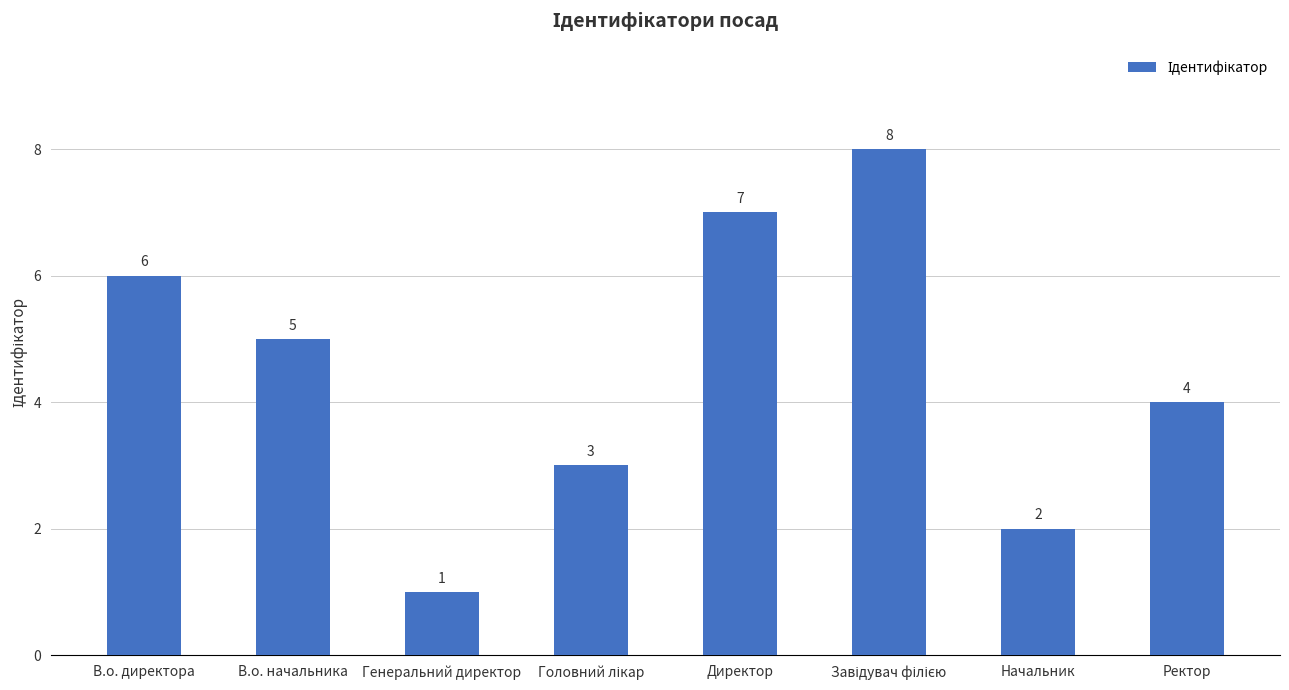

Reading left to right, list all the values displayed in this chart.

6	5	1	3	7	8	2	4